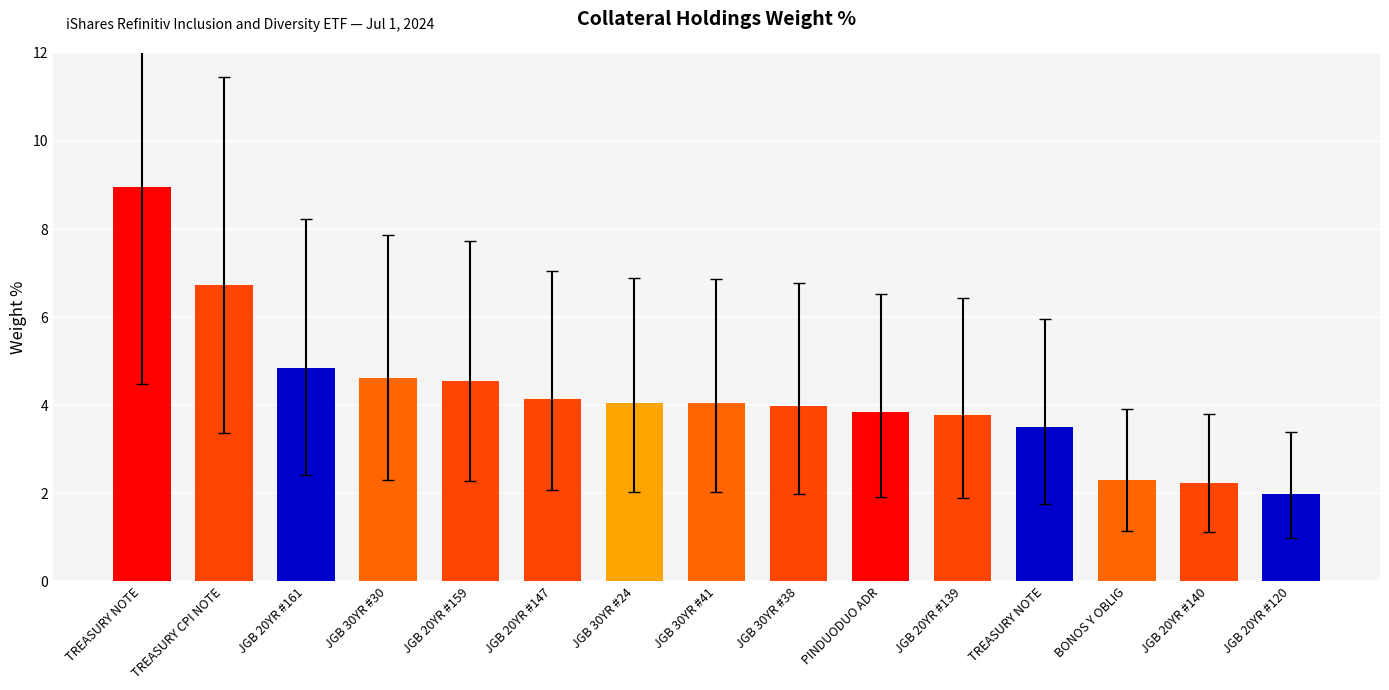

Which has a higher value, JGB 20YR #147 or PINDUODUO ADR?

JGB 20YR #147